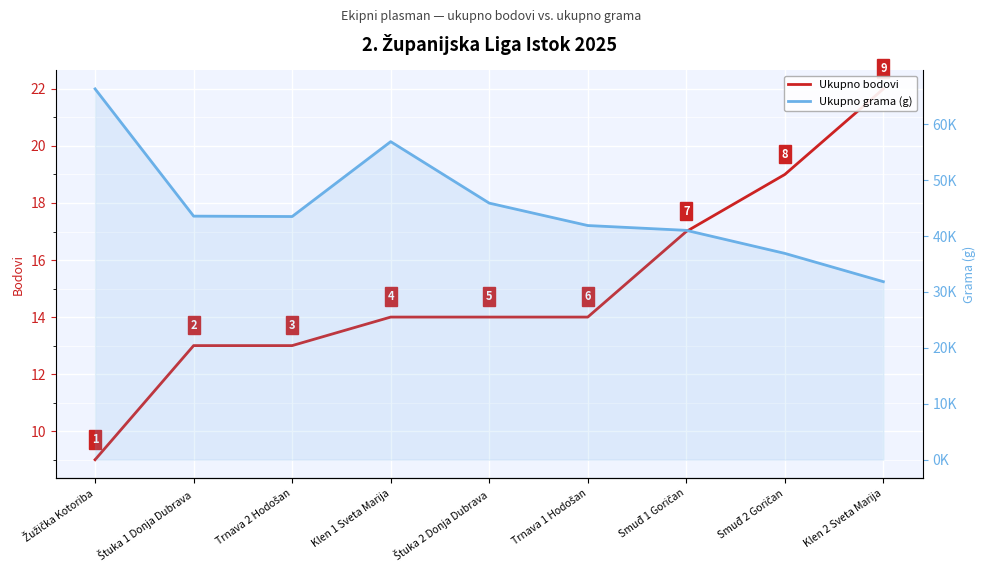

At how many categories does at least one series exceed 54310?

2